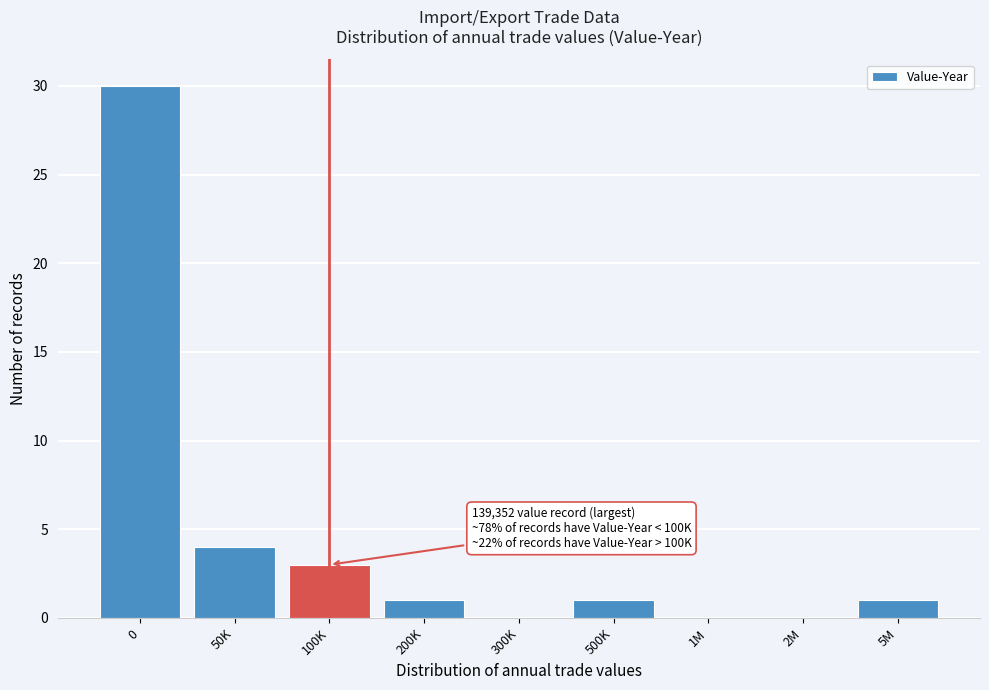

Reading left to right, list all the values displayed in this chart.

0=30	50K=4	100K=3	200K=1	300K=0	500K=1	1M=0	2M=0	5M=1